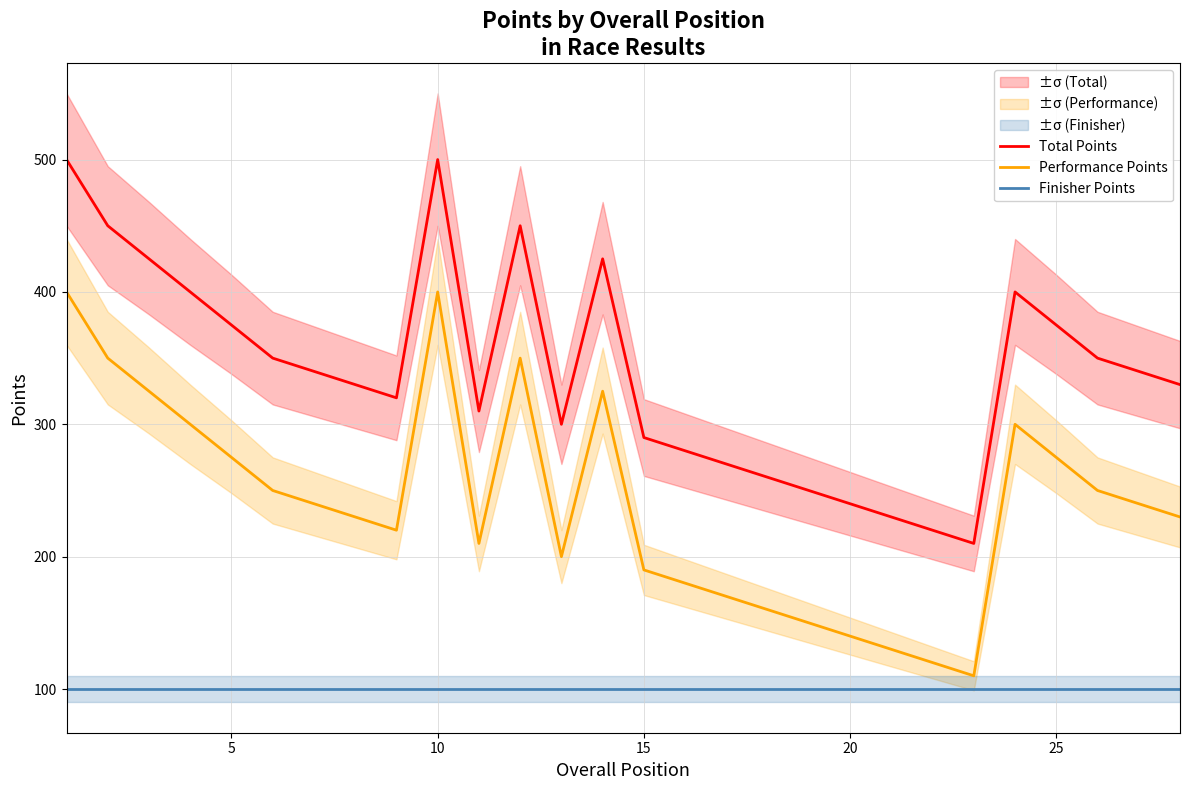

The Total Points series shows 383 at 20. True or false?

False